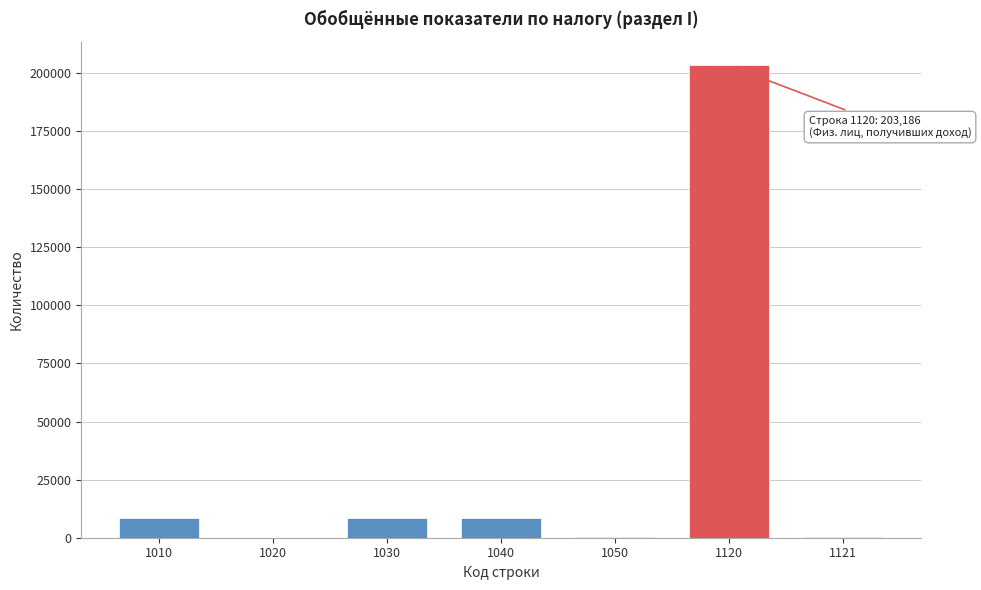

The value at 1040 is 15339. True or false?

False